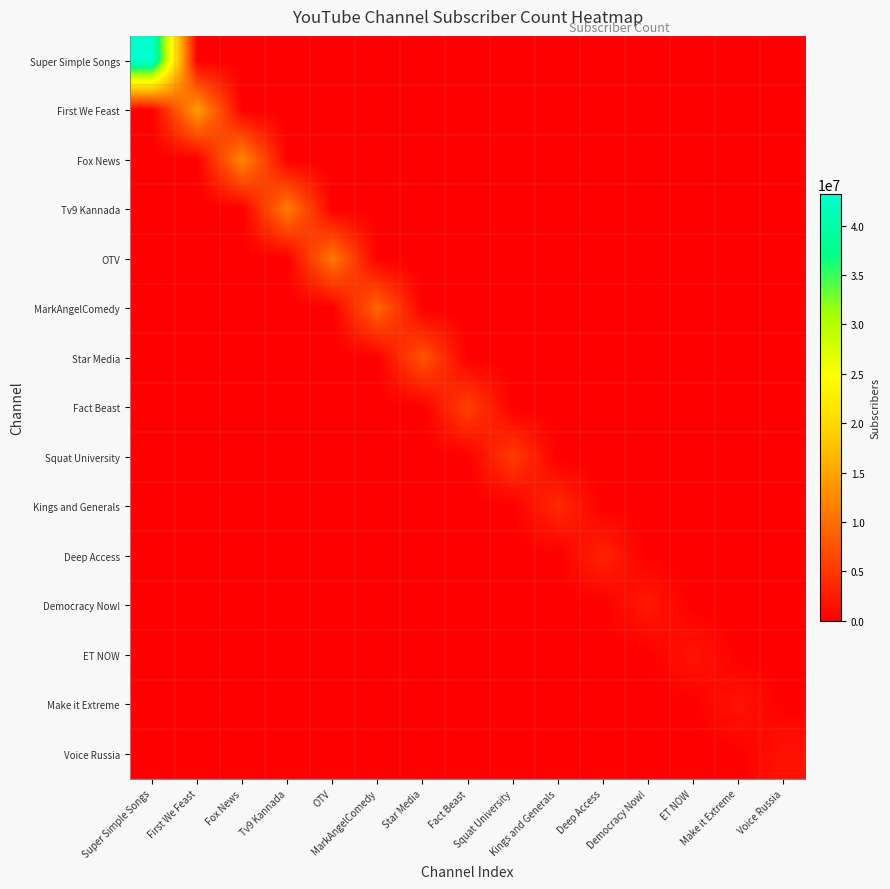

Reading right to left, list all the values displayed in this chart.

Super Simple Songs: Voice Russia=0	Make it Extreme=0	ET NOW=0	Democracy Now!=0	Deep Access=0	Kings and Generals=0	Squat University=0	Fact Beast=0	Star Media=0	MarkAngelComedy=0	OTV=0	Tv9 Kannada=0	Fox News=0	First We Feast=0	Super Simple Songs=43200000
First We Feast: Voice Russia=0	Make it Extreme=0	ET NOW=0	Democracy Now!=0	Deep Access=0	Kings and Generals=0	Squat University=0	Fact Beast=0	Star Media=0	MarkAngelComedy=0	OTV=0	Tv9 Kannada=0	Fox News=0	First We Feast=14400000	Super Simple Songs=0
Fox News: Voice Russia=0	Make it Extreme=0	ET NOW=0	Democracy Now!=0	Deep Access=0	Kings and Generals=0	Squat University=0	Fact Beast=0	Star Media=0	MarkAngelComedy=0	OTV=0	Tv9 Kannada=0	Fox News=12500000	First We Feast=0	Super Simple Songs=0
Tv9 Kannada: Voice Russia=0	Make it Extreme=0	ET NOW=0	Democracy Now!=0	Deep Access=0	Kings and Generals=0	Squat University=0	Fact Beast=0	Star Media=0	MarkAngelComedy=0	OTV=0	Tv9 Kannada=11400000	Fox News=0	First We Feast=0	Super Simple Songs=0
OTV: Voice Russia=0	Make it Extreme=0	ET NOW=0	Democracy Now!=0	Deep Access=0	Kings and Generals=0	Squat University=0	Fact Beast=0	Star Media=0	MarkAngelComedy=0	OTV=11000000	Tv9 Kannada=0	Fox News=0	First We Feast=0	Super Simple Songs=0
MarkAngelComedy: Voice Russia=0	Make it Extreme=0	ET NOW=0	Democracy Now!=0	Deep Access=0	Kings and Generals=0	Squat University=0	Fact Beast=0	Star Media=0	MarkAngelComedy=9410000	OTV=0	Tv9 Kannada=0	Fox News=0	First We Feast=0	Super Simple Songs=0
Star Media: Voice Russia=0	Make it Extreme=0	ET NOW=0	Democracy Now!=0	Deep Access=0	Kings and Generals=0	Squat University=0	Fact Beast=0	Star Media=7730000	MarkAngelComedy=0	OTV=0	Tv9 Kannada=0	Fox News=0	First We Feast=0	Super Simple Songs=0
Fact Beast: Voice Russia=0	Make it Extreme=0	ET NOW=0	Democracy Now!=0	Deep Access=0	Kings and Generals=0	Squat University=0	Fact Beast=6070000	Star Media=0	MarkAngelComedy=0	OTV=0	Tv9 Kannada=0	Fox News=0	First We Feast=0	Super Simple Songs=0
Squat University: Voice Russia=0	Make it Extreme=0	ET NOW=0	Democracy Now!=0	Deep Access=0	Kings and Generals=0	Squat University=5450000	Fact Beast=0	Star Media=0	MarkAngelComedy=0	OTV=0	Tv9 Kannada=0	Fox News=0	First We Feast=0	Super Simple Songs=0
Kings and Generals: Voice Russia=0	Make it Extreme=0	ET NOW=0	Democracy Now!=0	Deep Access=0	Kings and Generals=3770000	Squat University=0	Fact Beast=0	Star Media=0	MarkAngelComedy=0	OTV=0	Tv9 Kannada=0	Fox News=0	First We Feast=0	Super Simple Songs=0
Deep Access: Voice Russia=0	Make it Extreme=0	ET NOW=0	Democracy Now!=0	Deep Access=3260000	Kings and Generals=0	Squat University=0	Fact Beast=0	Star Media=0	MarkAngelComedy=0	OTV=0	Tv9 Kannada=0	Fox News=0	First We Feast=0	Super Simple Songs=0
Democracy Now!: Voice Russia=0	Make it Extreme=0	ET NOW=0	Democracy Now!=2380000	Deep Access=0	Kings and Generals=0	Squat University=0	Fact Beast=0	Star Media=0	MarkAngelComedy=0	OTV=0	Tv9 Kannada=0	Fox News=0	First We Feast=0	Super Simple Songs=0
ET NOW: Voice Russia=0	Make it Extreme=0	ET NOW=1980000	Democracy Now!=0	Deep Access=0	Kings and Generals=0	Squat University=0	Fact Beast=0	Star Media=0	MarkAngelComedy=0	OTV=0	Tv9 Kannada=0	Fox News=0	First We Feast=0	Super Simple Songs=0
Make it Extreme: Voice Russia=0	Make it Extreme=1970000	ET NOW=0	Democracy Now!=0	Deep Access=0	Kings and Generals=0	Squat University=0	Fact Beast=0	Star Media=0	MarkAngelComedy=0	OTV=0	Tv9 Kannada=0	Fox News=0	First We Feast=0	Super Simple Songs=0
Voice Russia: Voice Russia=1840000	Make it Extreme=0	ET NOW=0	Democracy Now!=0	Deep Access=0	Kings and Generals=0	Squat University=0	Fact Beast=0	Star Media=0	MarkAngelComedy=0	OTV=0	Tv9 Kannada=0	Fox News=0	First We Feast=0	Super Simple Songs=0